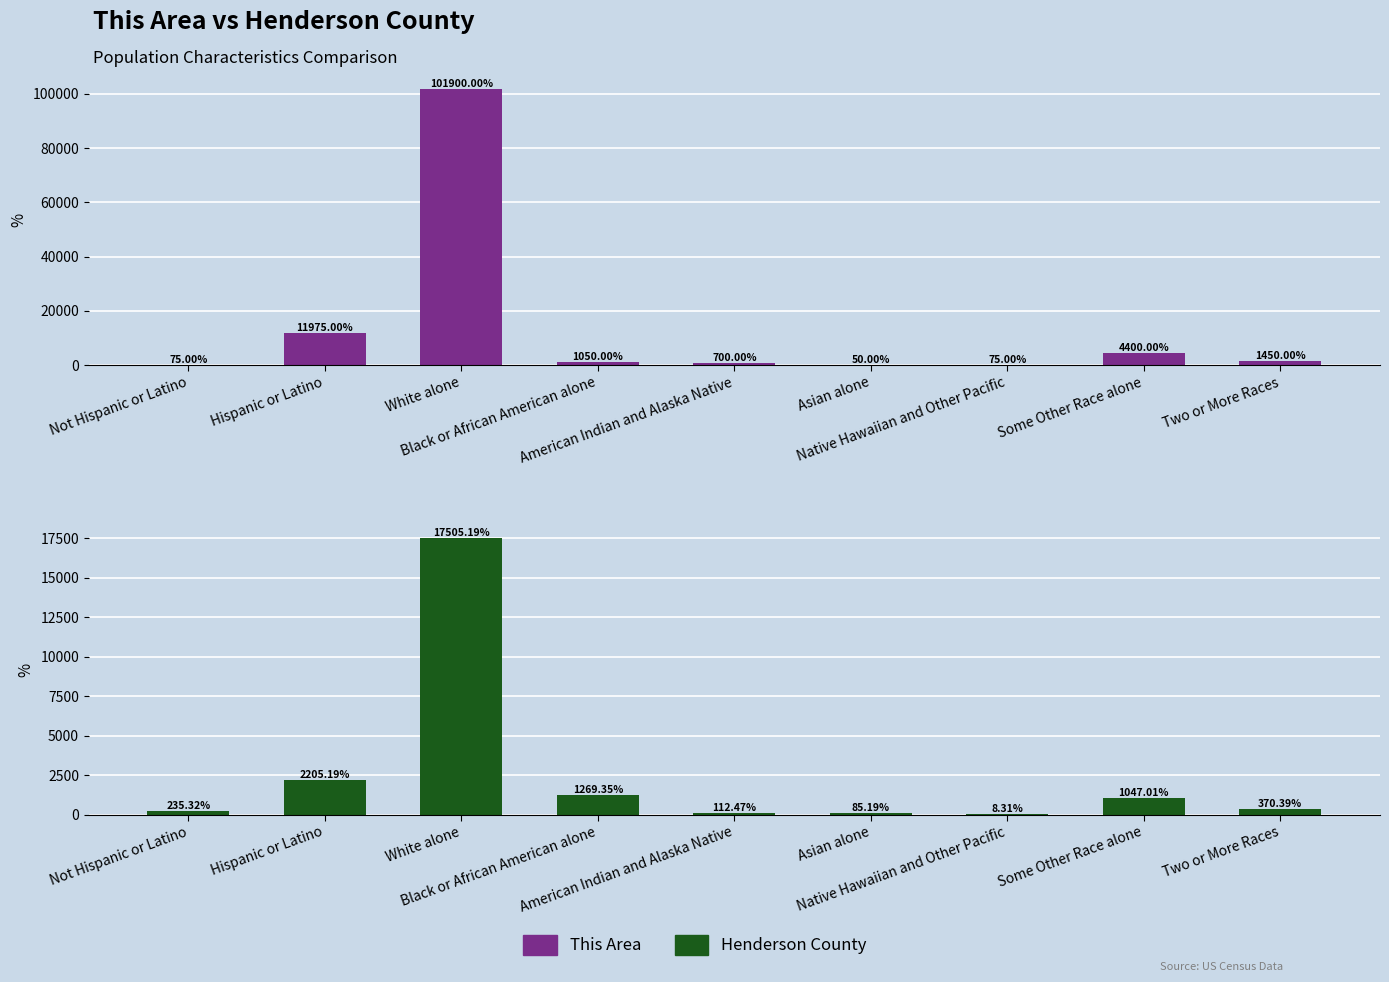

Where does the Henderson County series first go above 370?

Hispanic or Latino